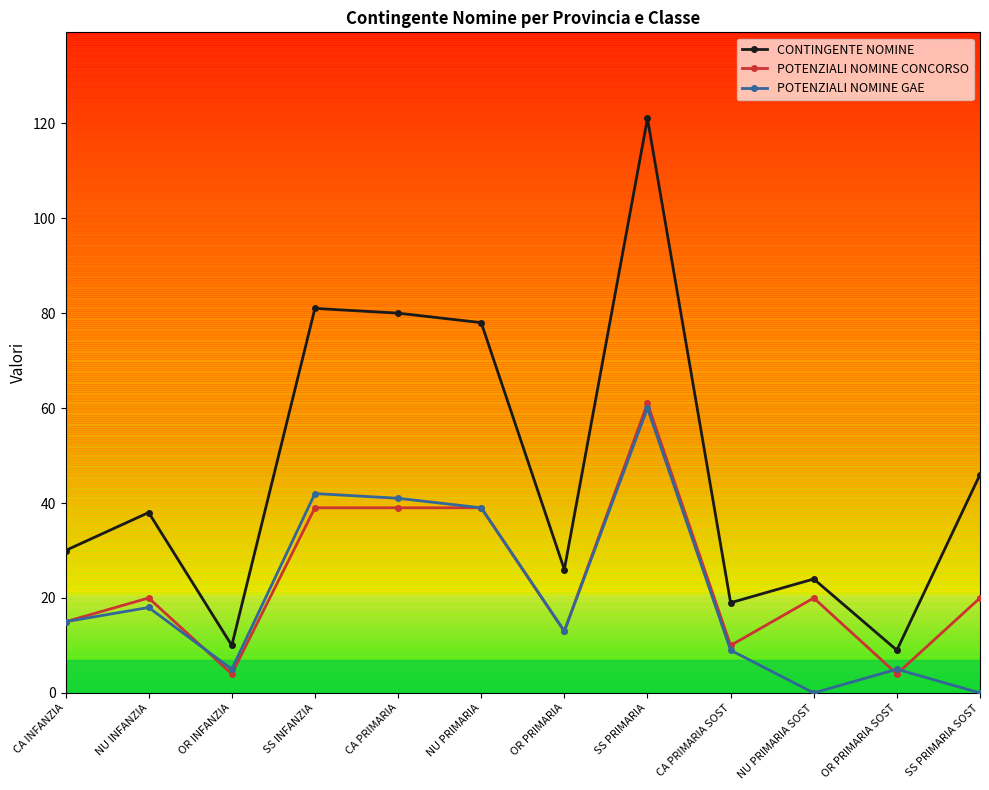

True or false: POTENZIALI NOMINE CONCORSO has more than 1 points higher than both neighbors.

True